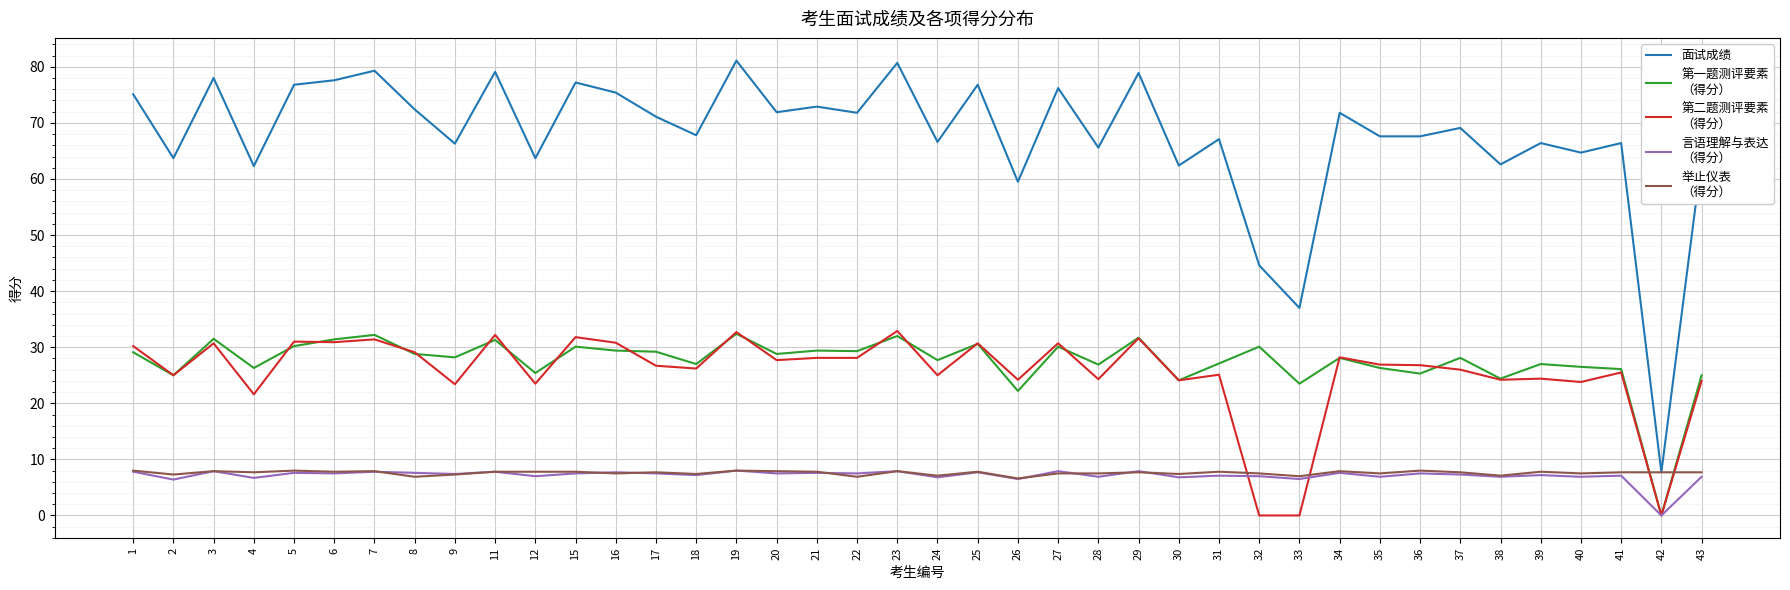

What is the total value across all series at 27?

152.4